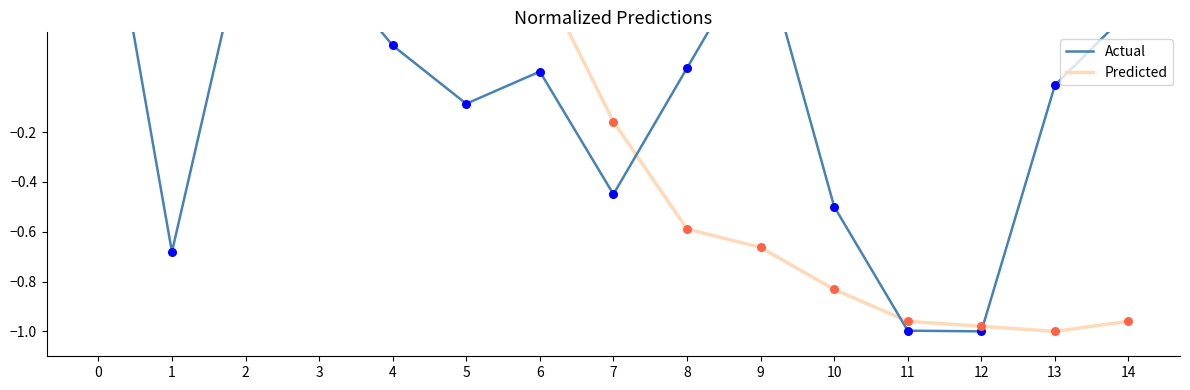

What is the total value across all series at 11?

-2.0